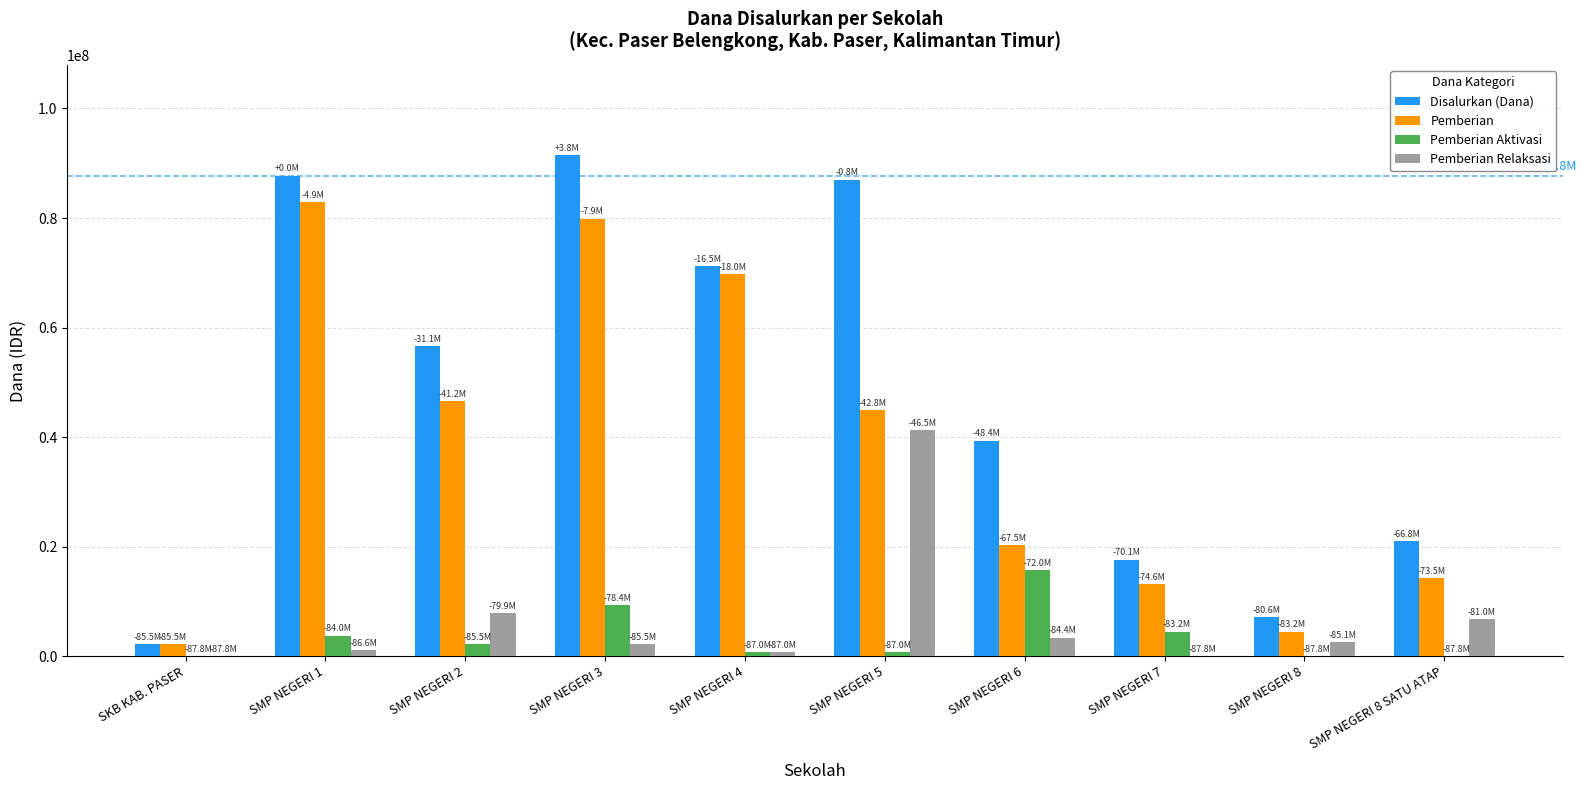

The value of Pemberian at SMP NEGERI 4 is 69750000. True or false?

True